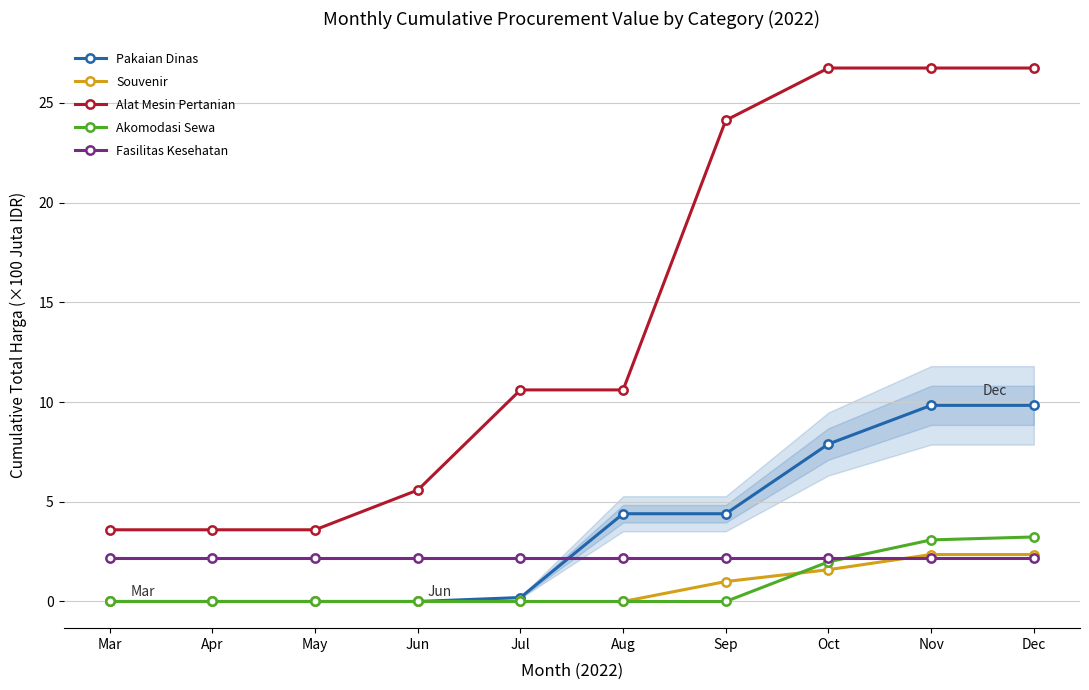

What is the total value across all series at Jul?

13.0